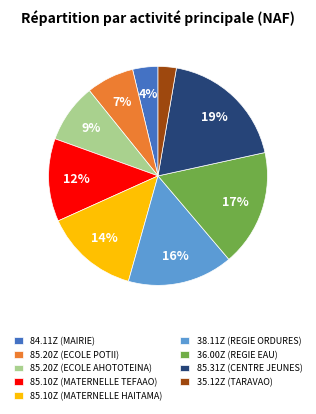

What is the largest slice in the pie chart?

85.31Z (CENTRE JEUNES)